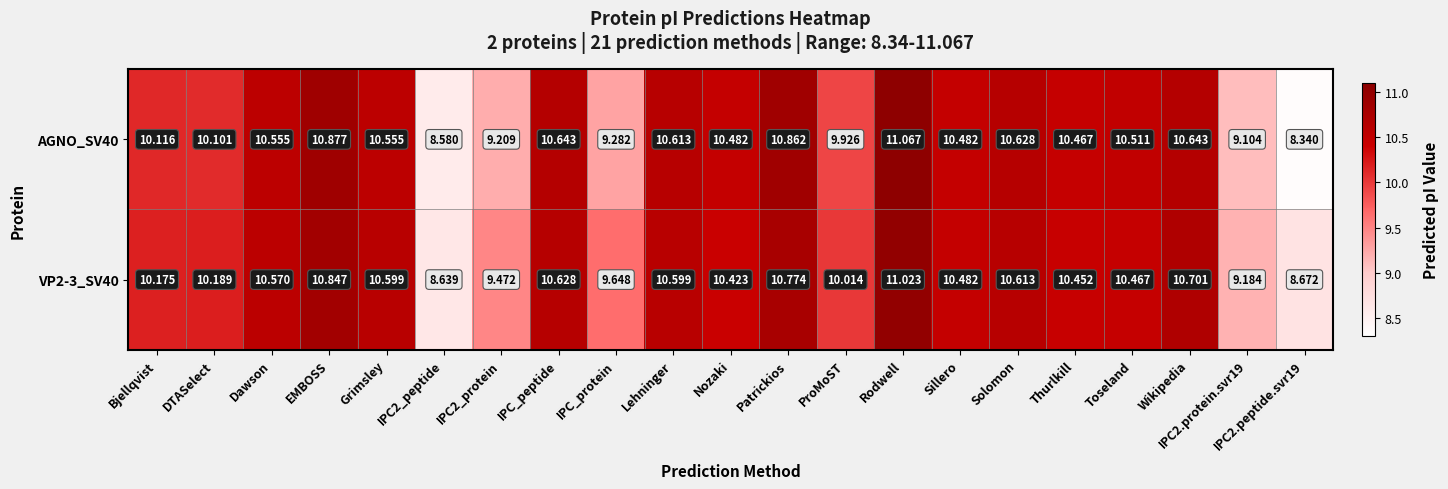

At which category is the sum across all series the highest?

Rodwell